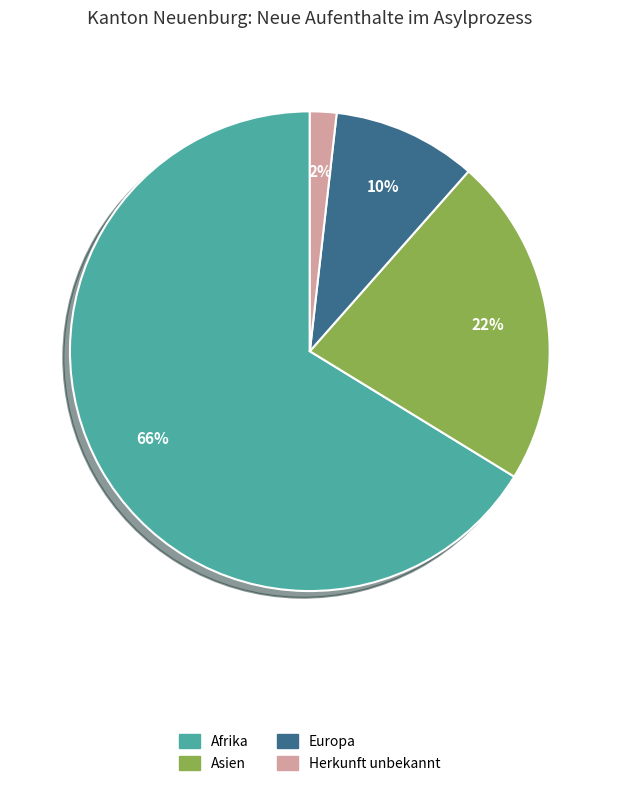

Is there any slice that represents more than half of the pie?

Yes